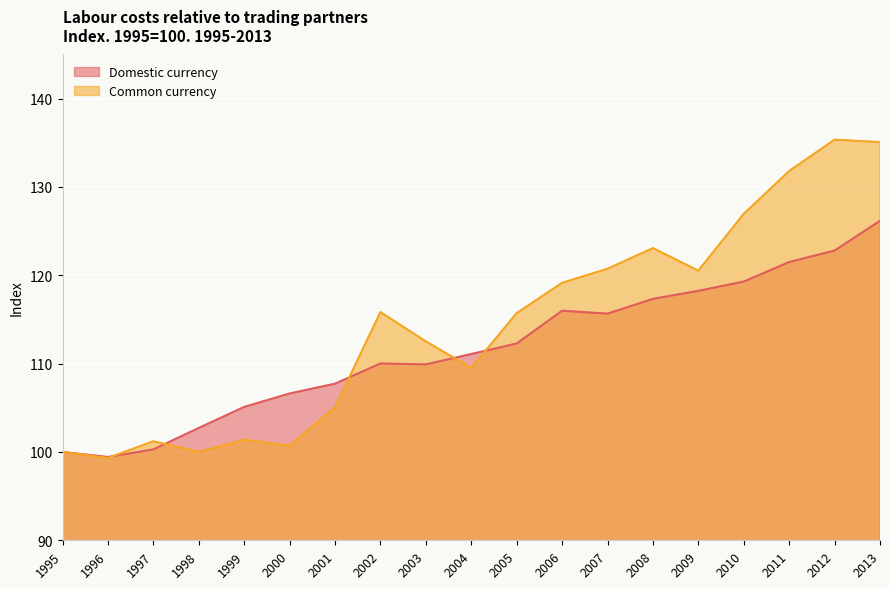

Is the value of Domestic currency at 2001 greater than the value of Common currency at 2002?

No